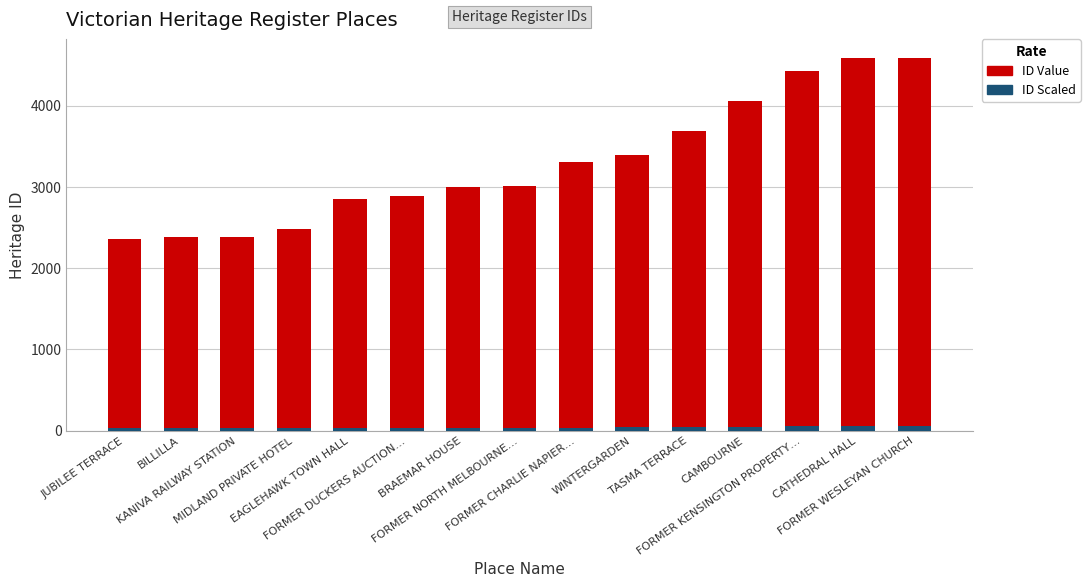

What is the difference between the second highest and minimum values in the ID Value series?

2219.0